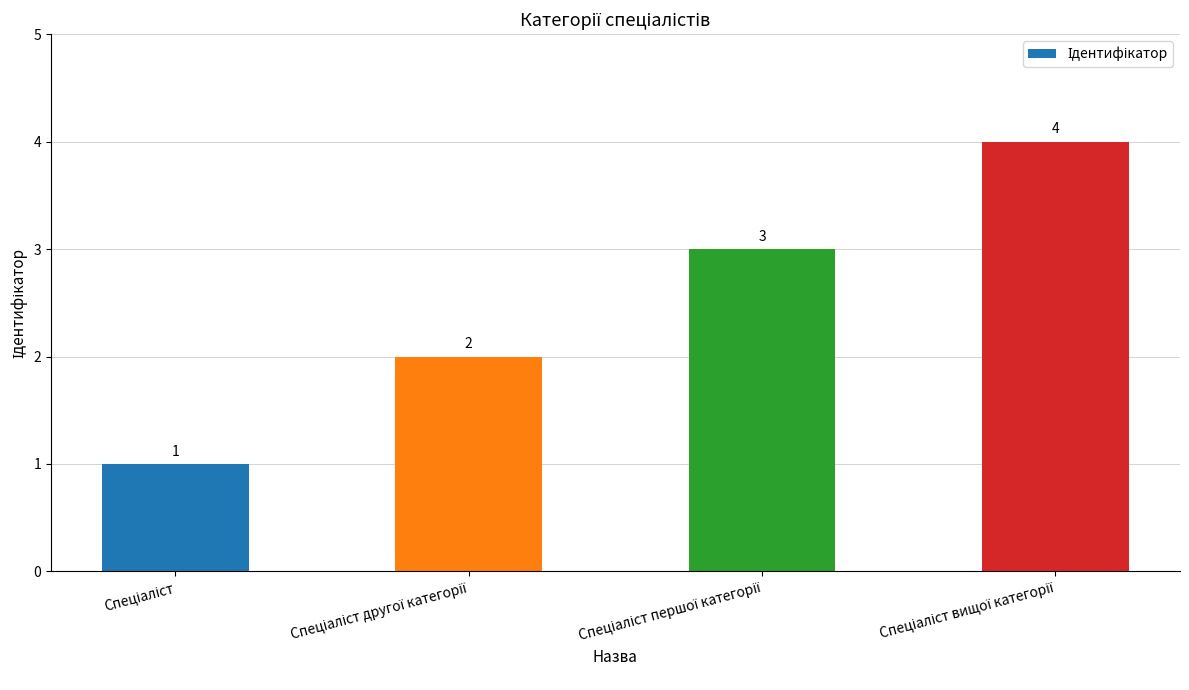

Count the values in the range 2 to 4.

3